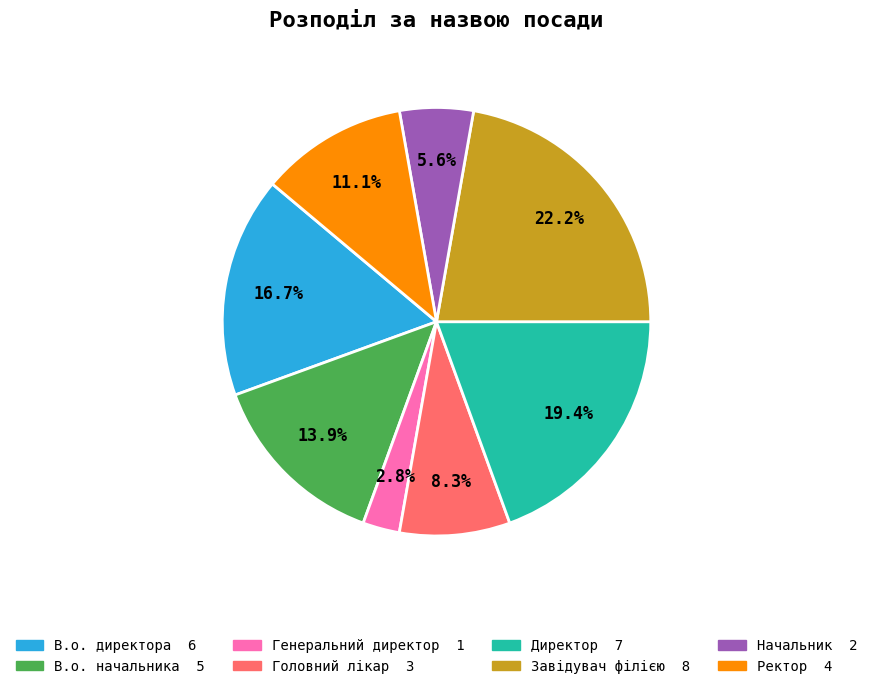

Rank the categories by value from lowest to highest.

Генеральний директор, Начальник, Головний лікар, Ректор, В.о. начальника, В.о. директора, Директор, Завідувач філією